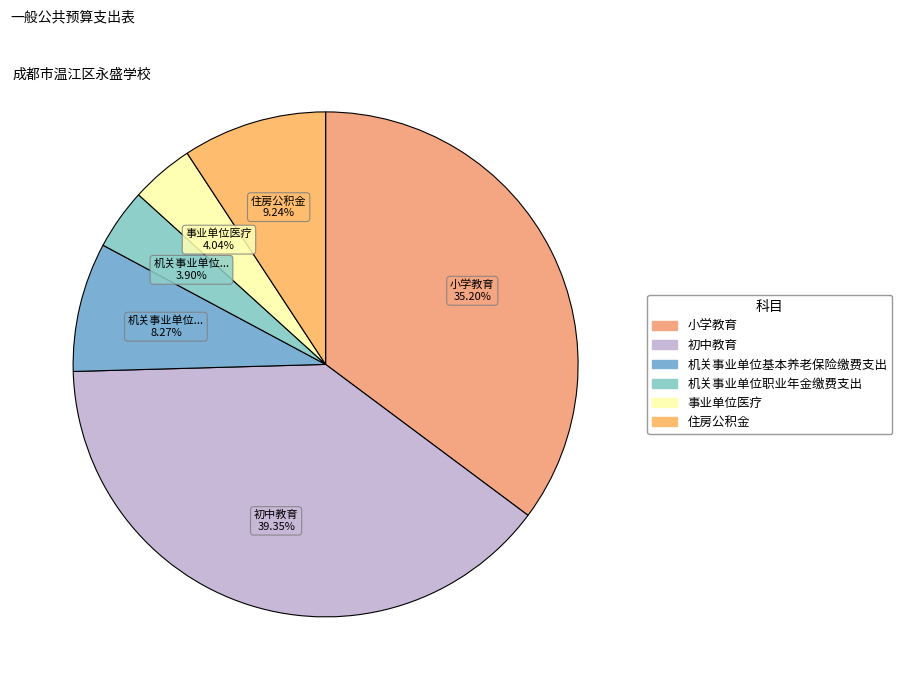

Count the number of slices in the pie.

6